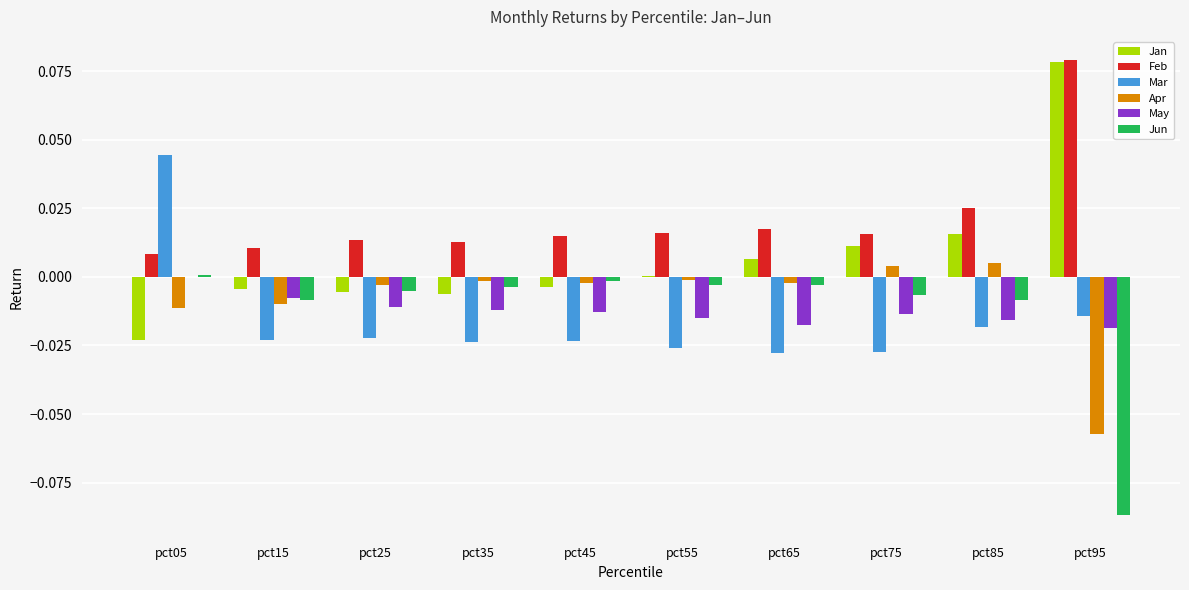

The value of Feb at pct75 is 0.0. True or false?

True